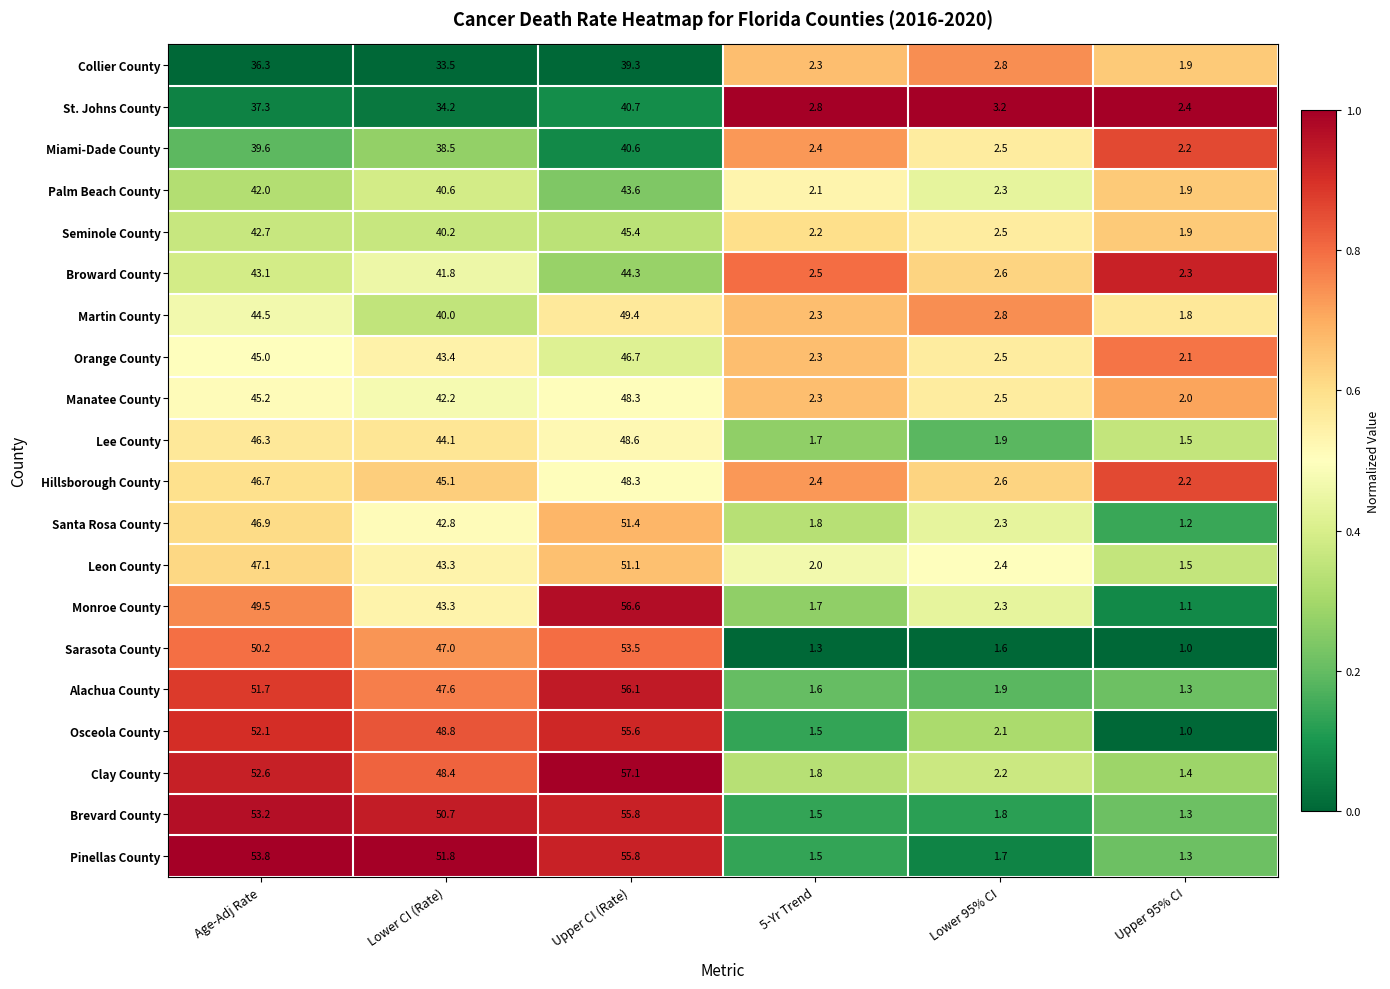

The value of Brevard County at Upper CI (Rate) is 55.8. True or false?

True